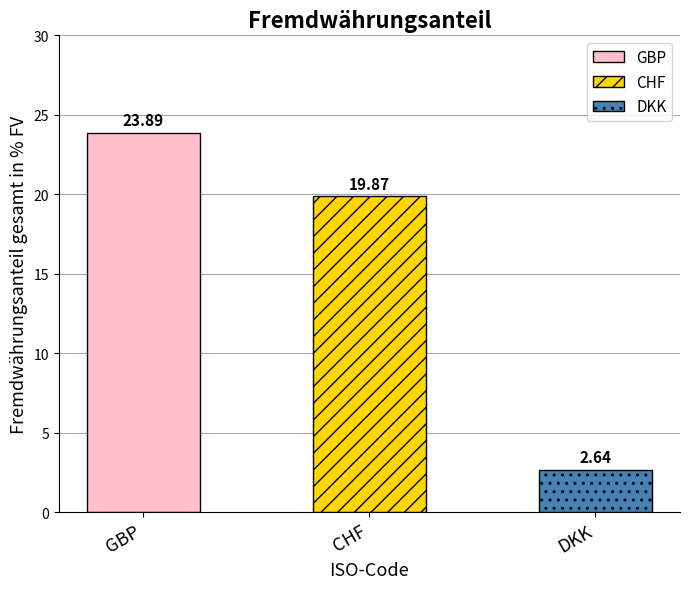

What is the difference between the maximum and minimum values?

21.2